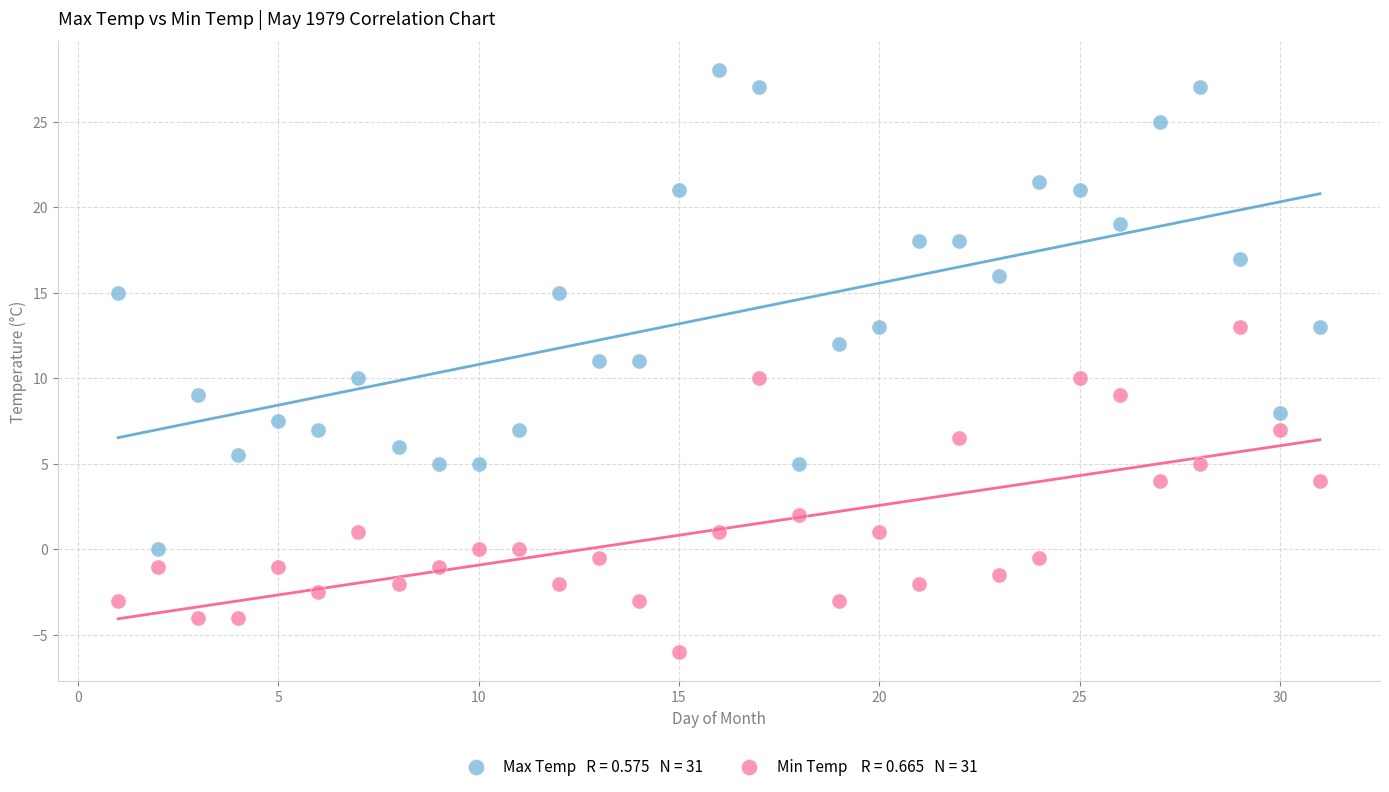

Across all data points, what is the range of Y values (max minus min)?

34.0